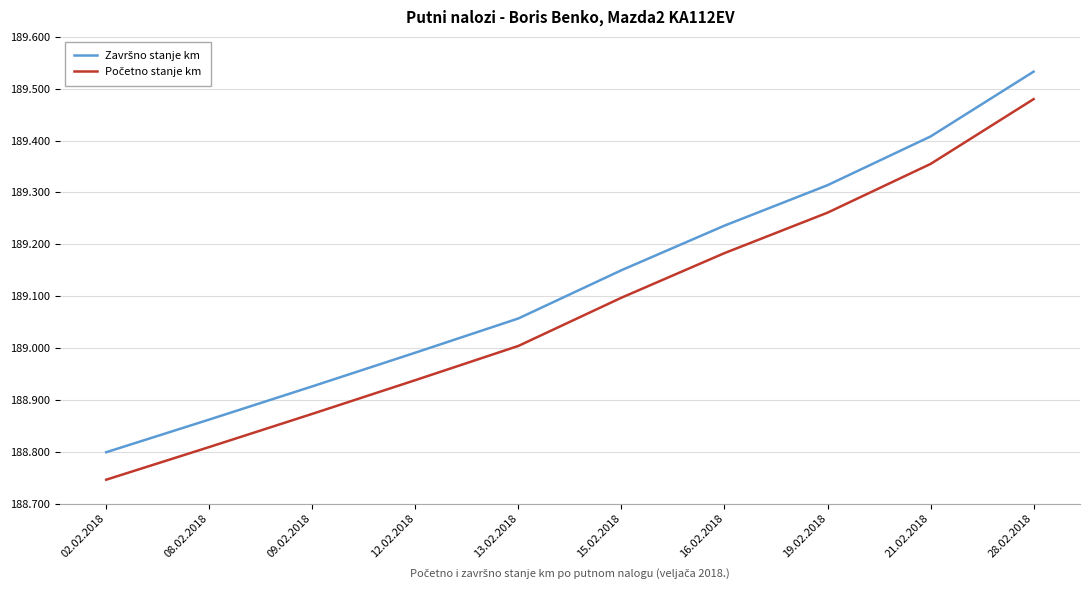

True or false: Završno stanje km and Početno stanje km intersect in this chart.

False